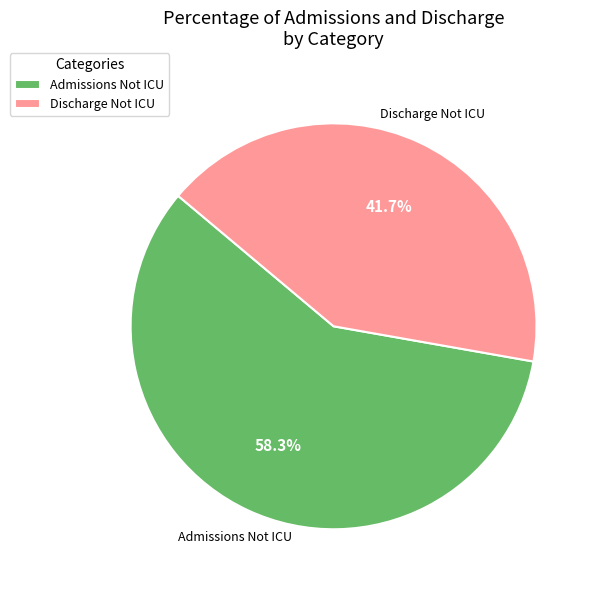

True or false: Discharge Not ICU accounts for 42% of the total.

True